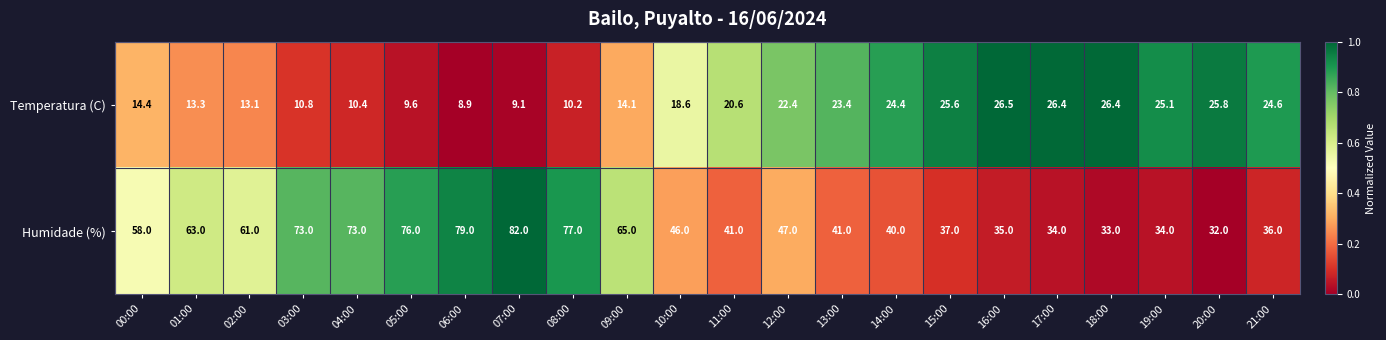

The Humidade (%) series shows 18.3 at 16:00. True or false?

False